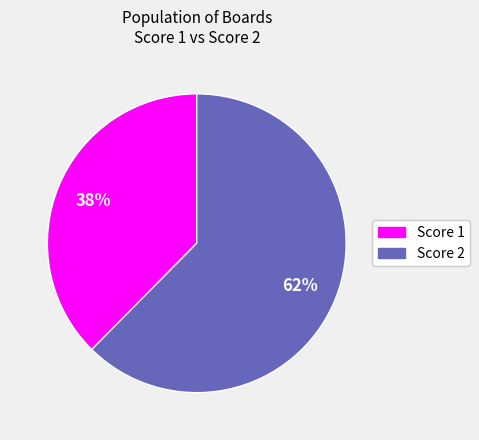

To the nearest percent, what is the average slice percentage?

50%